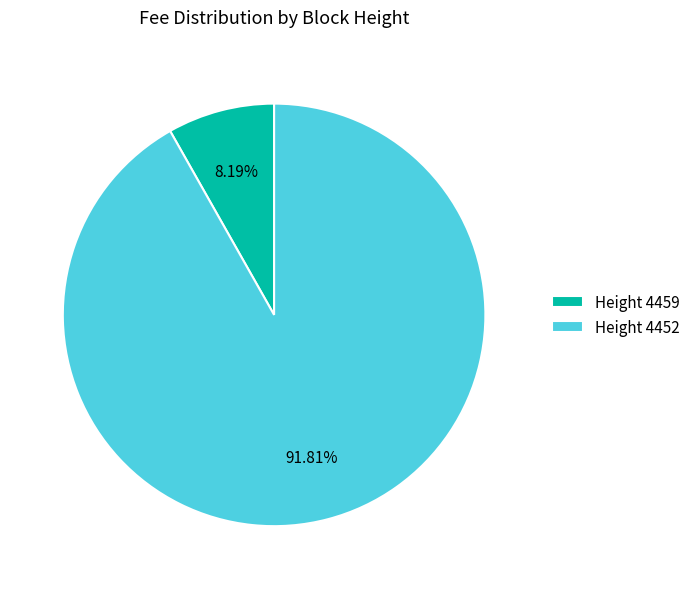

Count the number of slices in the pie.

2